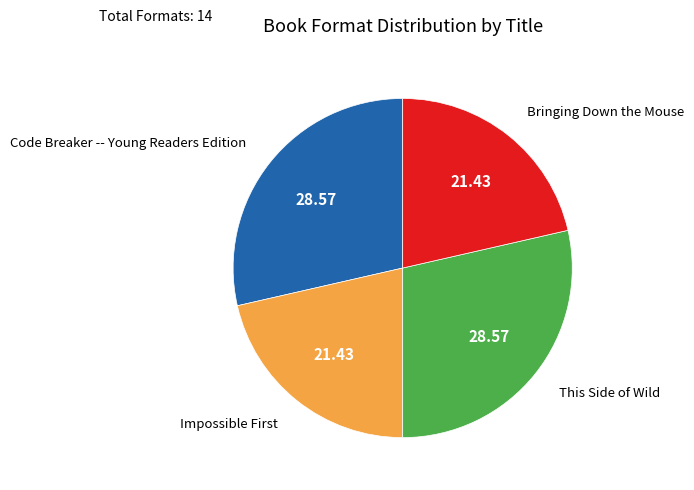

Does any single category account for the majority?

No